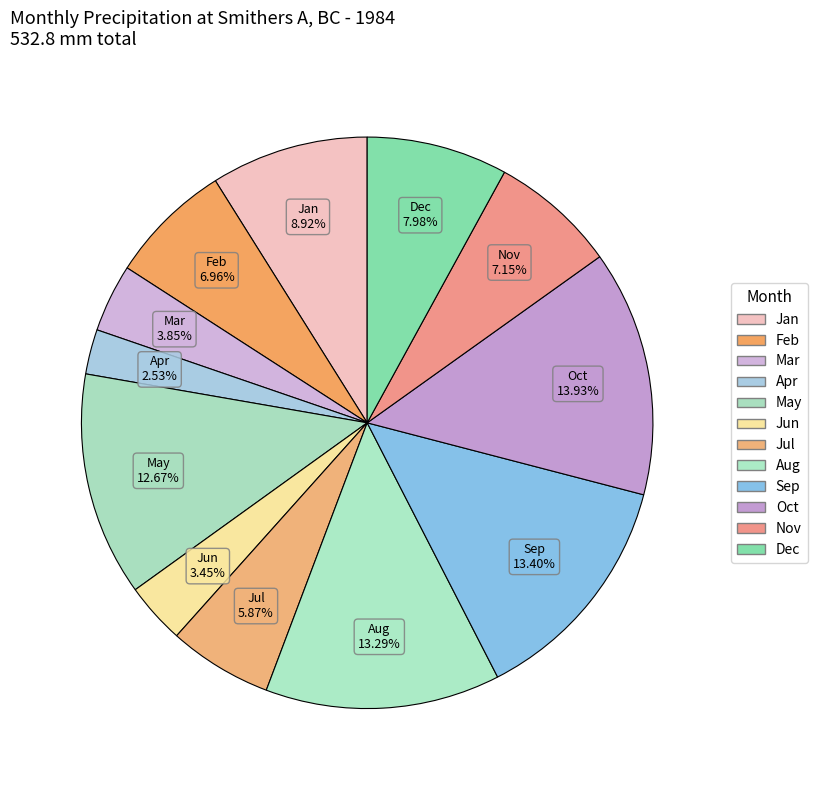

Rank the categories by value from highest to lowest.

10, 9, 8, 5, 1, 12, 11, 2, 7, 3, 6, 4